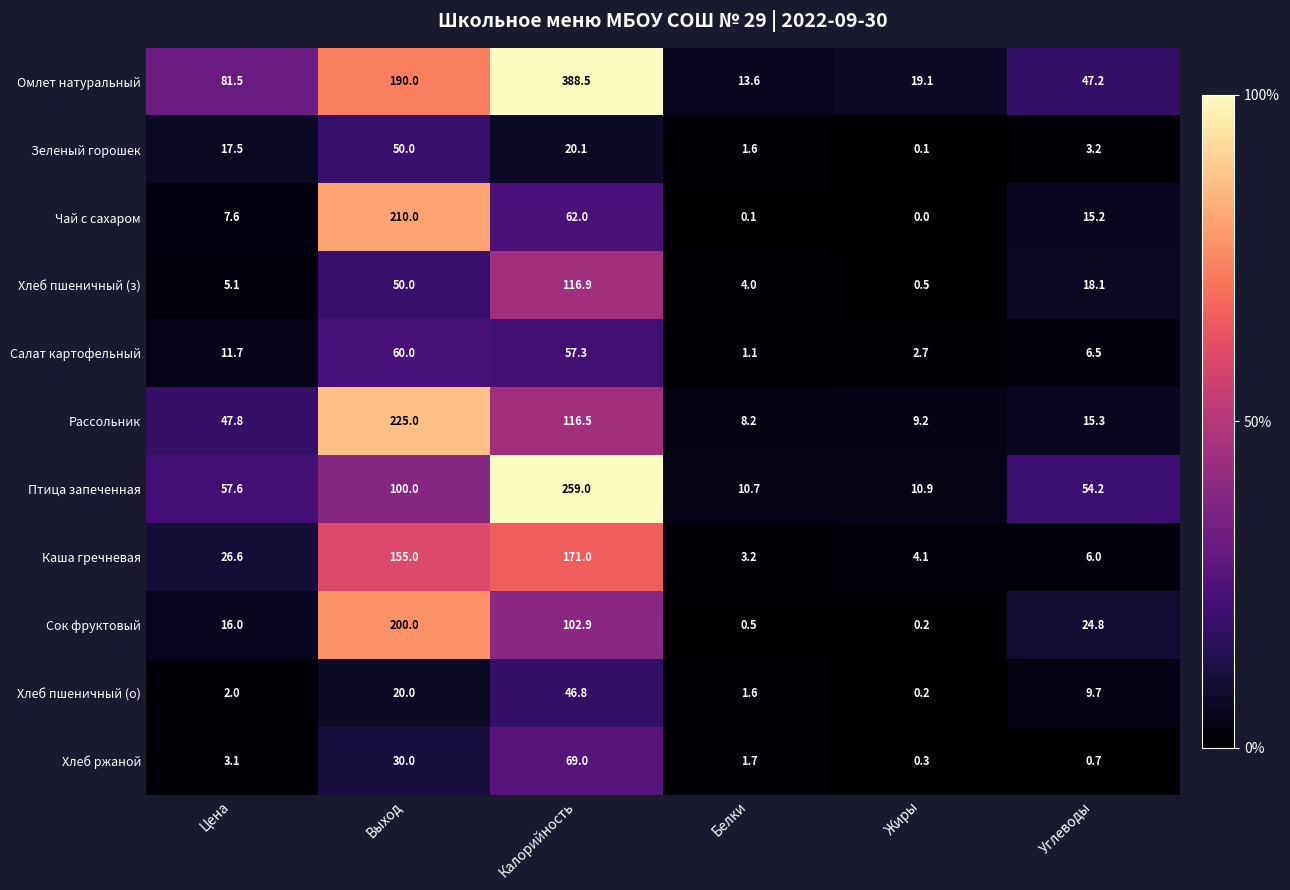

Where is Хлеб пшеничный (о) nearest to the value 23?

Выход